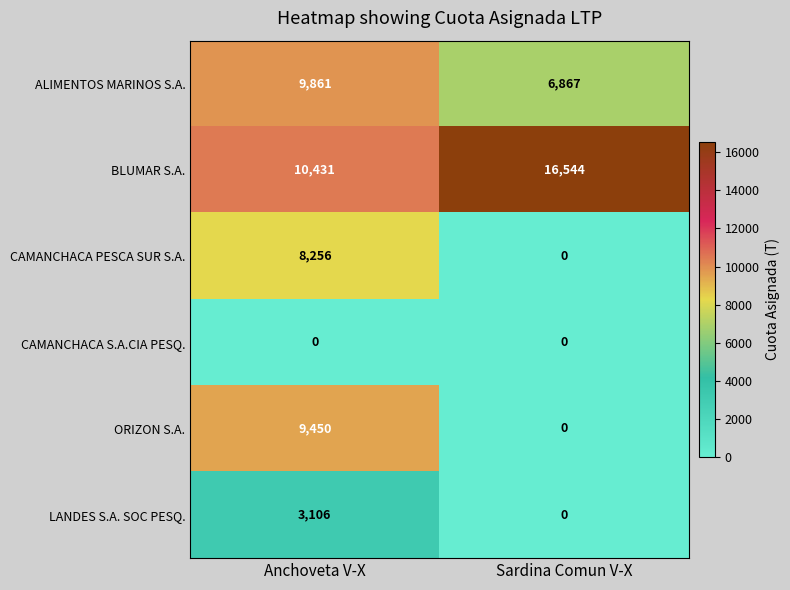

Reading left to right, transcribe all the data shown in this chart.

ALIMENTOS MARINOS S.A.: 9861	6867
BLUMAR S.A.: 10431	16544
CAMANCHACA PESCA SUR S.A.: 8256	0
CAMANCHACA S.A.CIA PESQ.: 0	0
ORIZON S.A.: 9450	0
LANDES S.A. SOC PESQ.: 3106	0